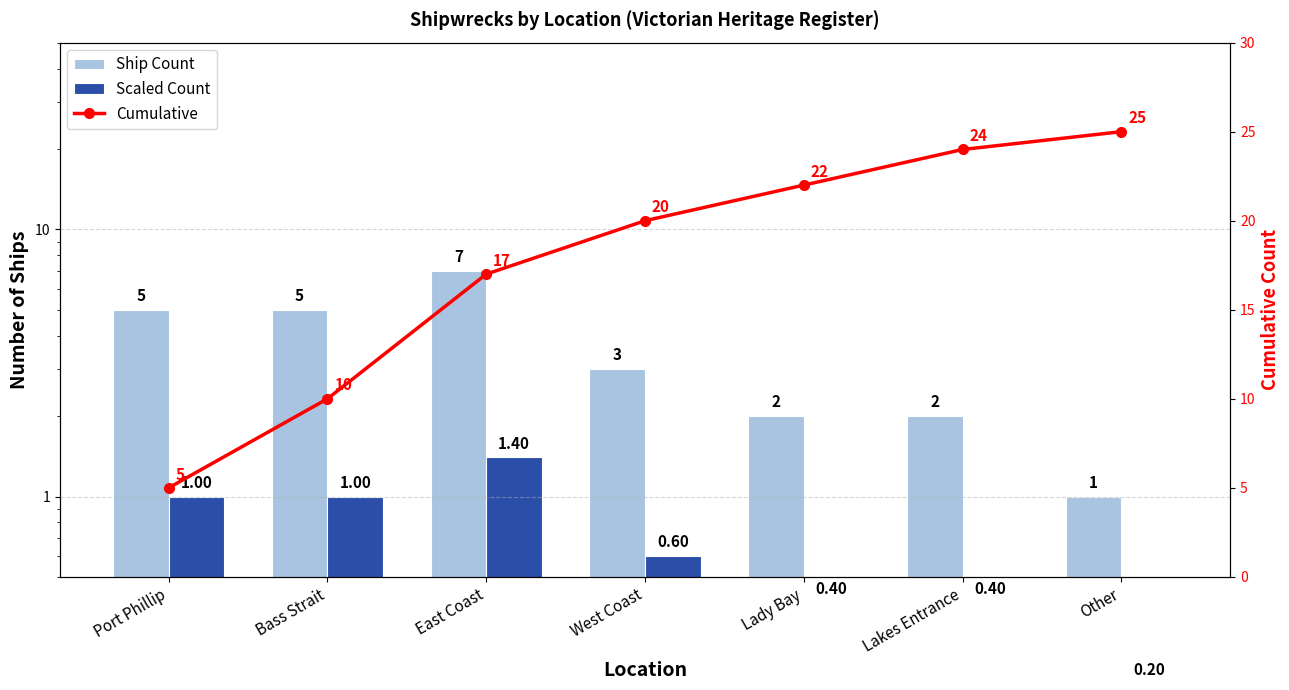

Which has a higher value, Bass Strait or East Coast?

East Coast